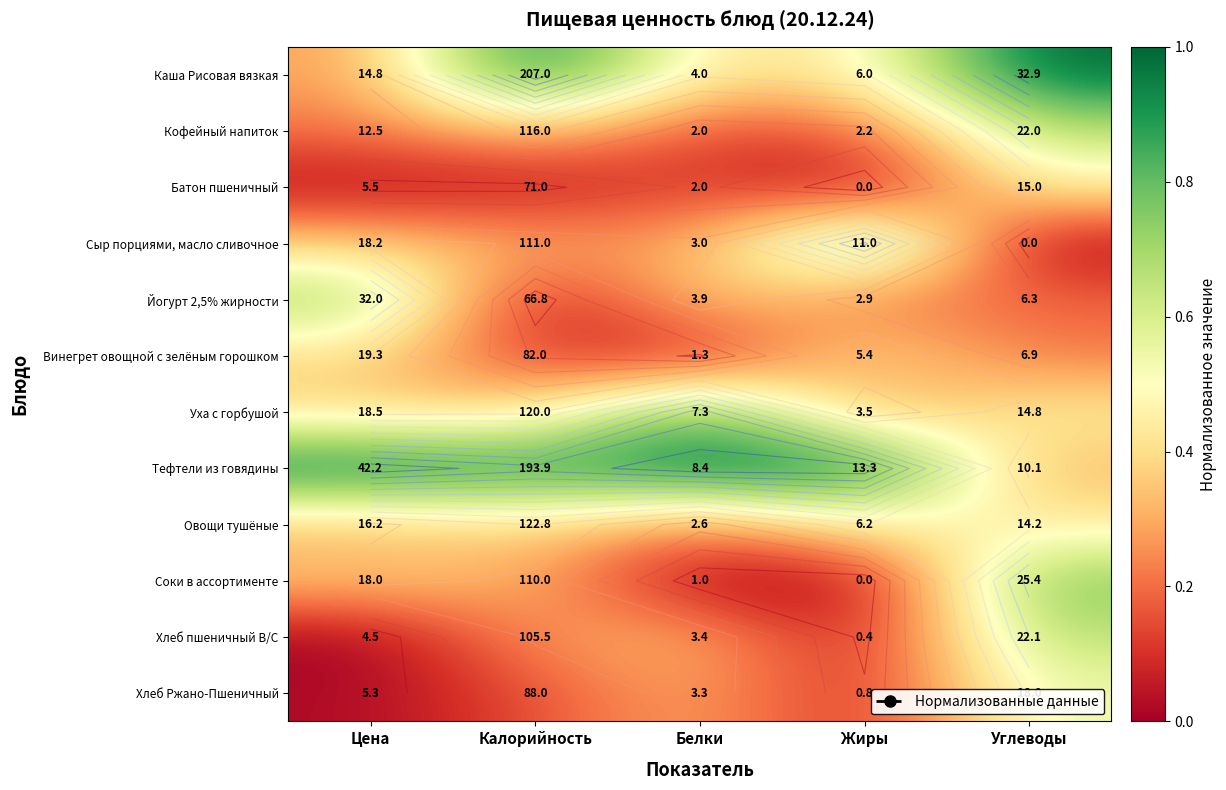

Which category has the lowest value across all series?

Жиры